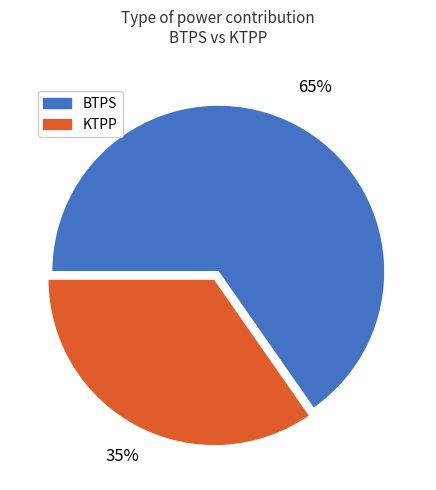

Does any single category account for the majority?

Yes